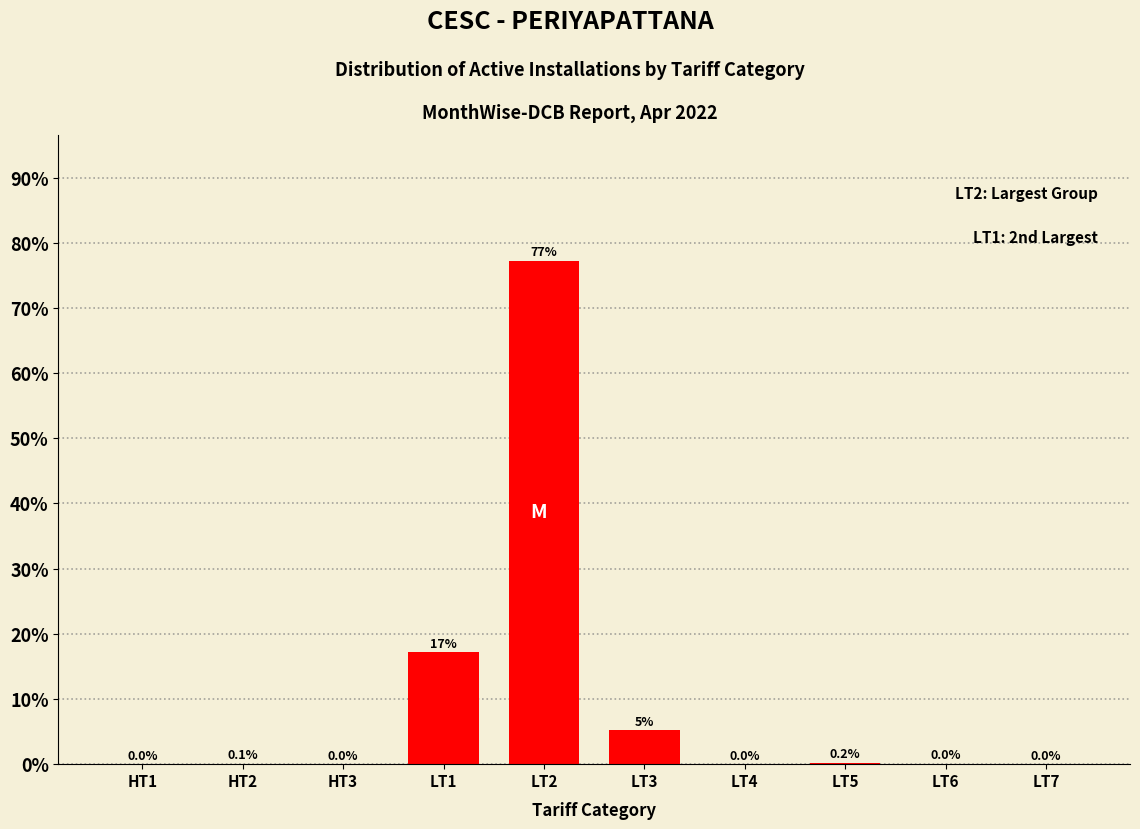

What is the sum of the values at LT1 and HT3?

17.2